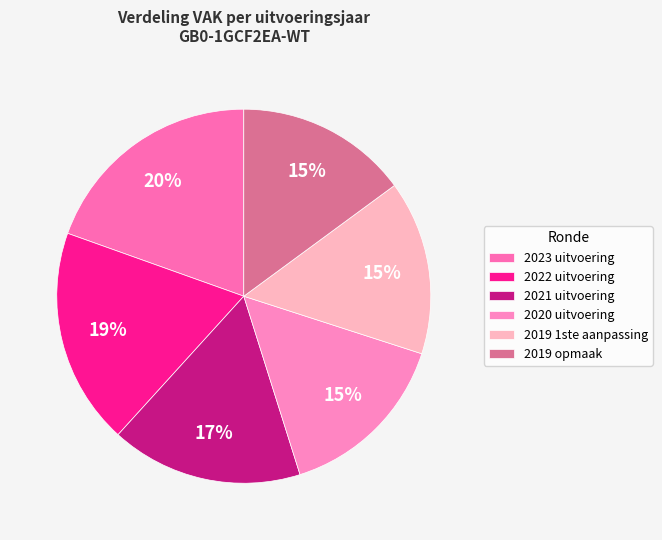

To the nearest percent, what percentage of the pie is 2019 opmaak?

15%